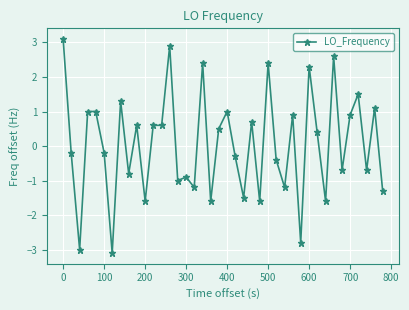

What is the greatest value displayed?

3.1